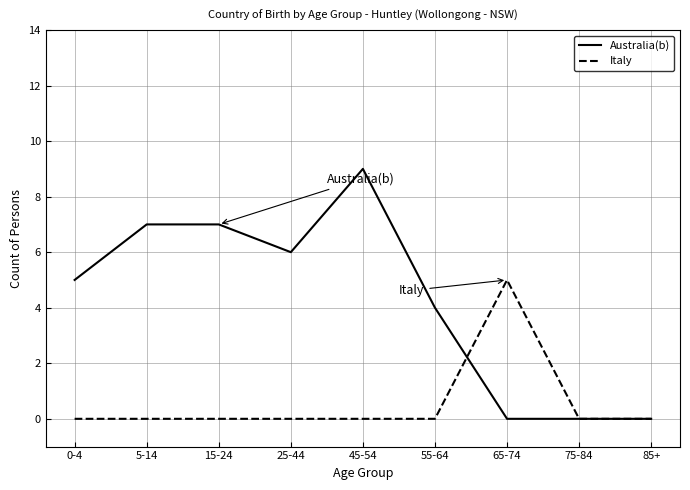

What is the difference between the maximum and minimum values in the Italy series?

5